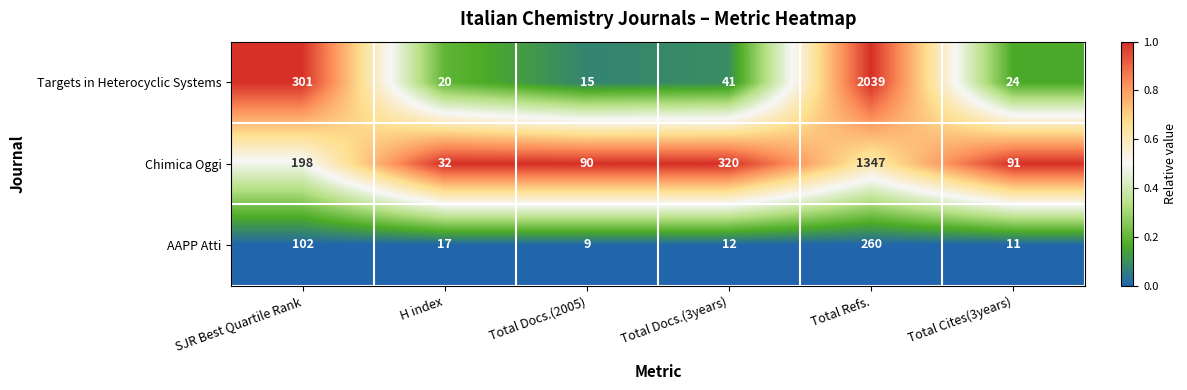

Reading right to left, transcribe all the data shown in this chart.

Targets in Heterocyclic Systems: 24	2039	41	15	20	301
Chimica Oggi: 91	1347	320	90	32	198
AAPP Atti: 11	260	12	9	17	102